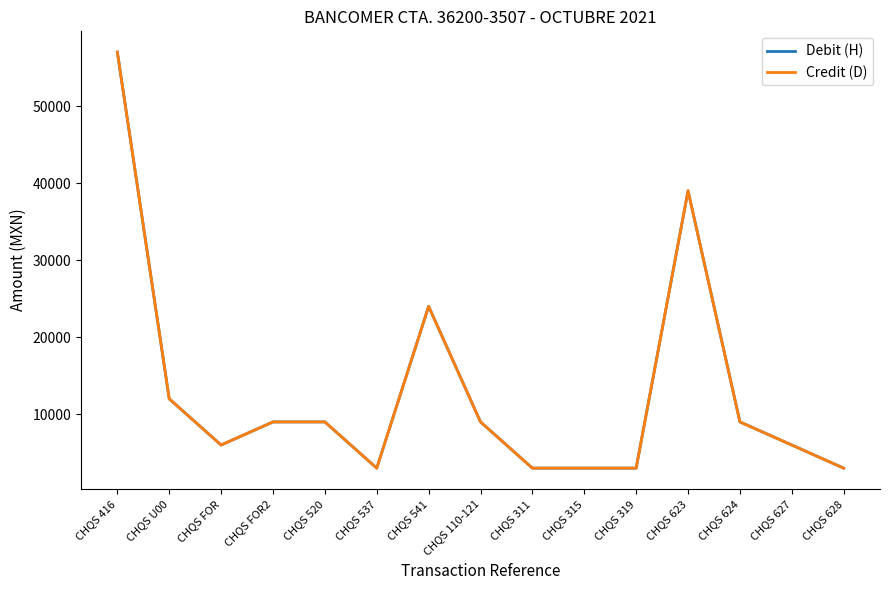

True or false: Credit (D) has more than 0 points higher than both neighbors.

True